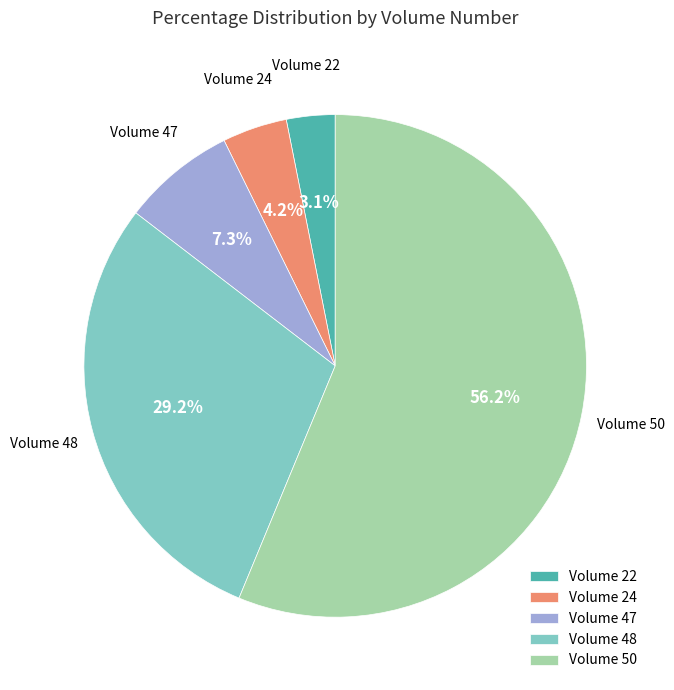

Which category has the smallest portion of the pie?

Volume 22